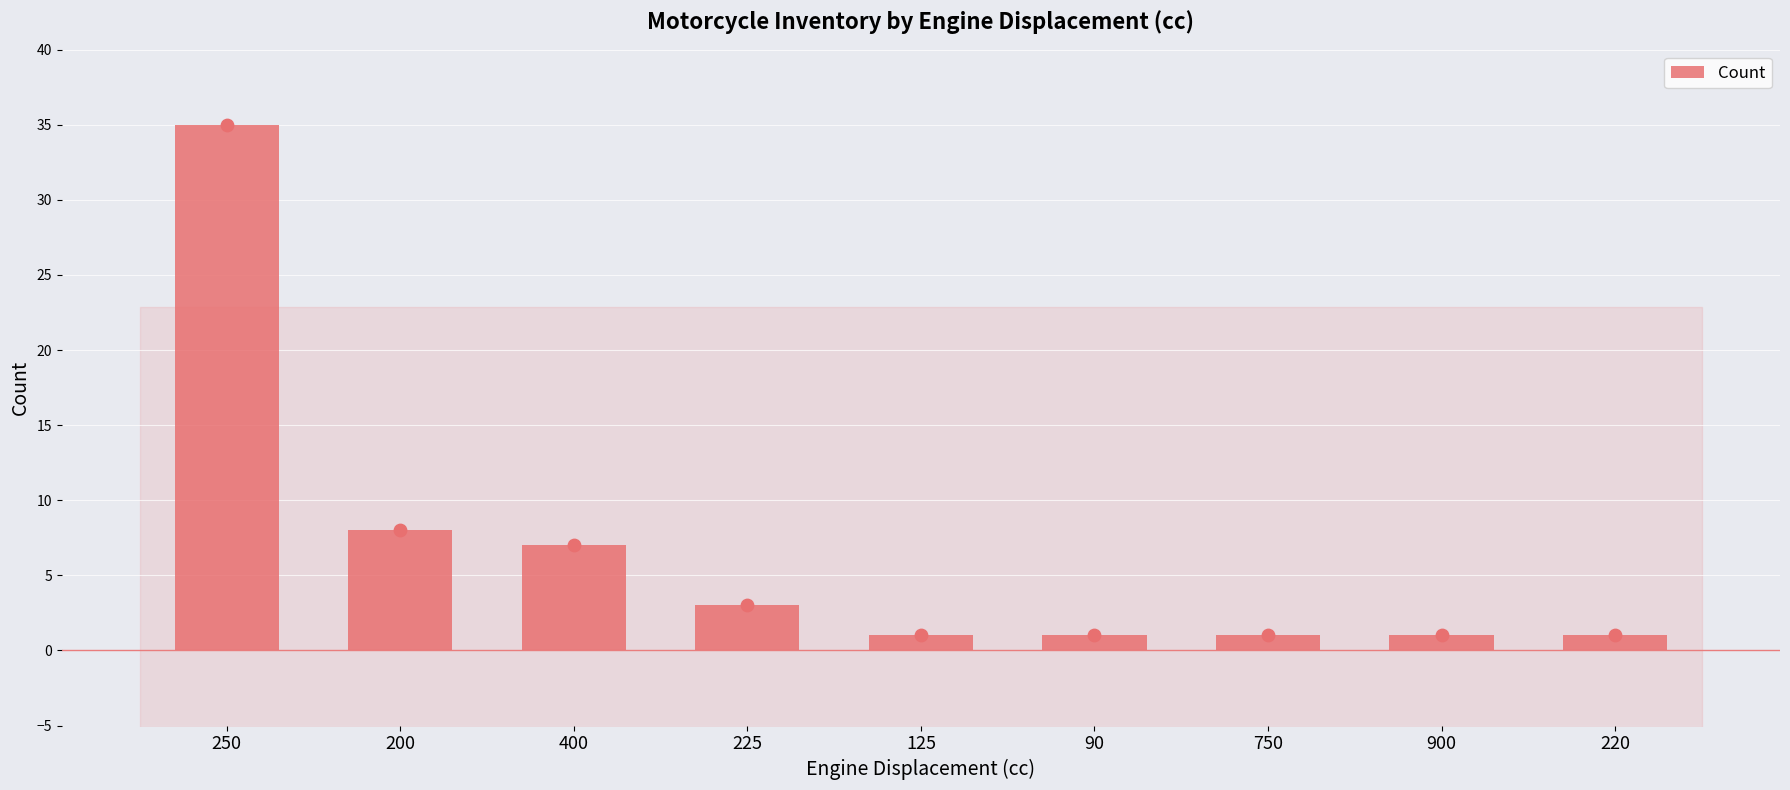

Between 750 and 225, which is larger?

225